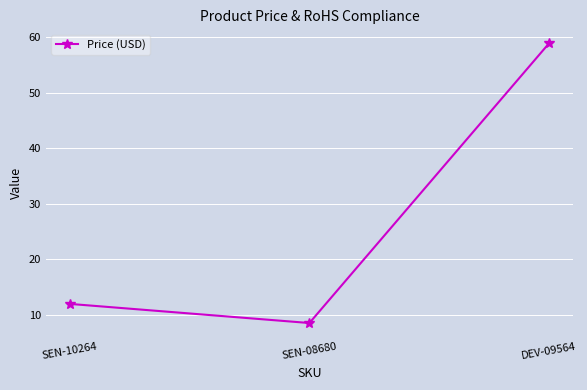

What is the label of the 1st point from the left?

SEN-10264